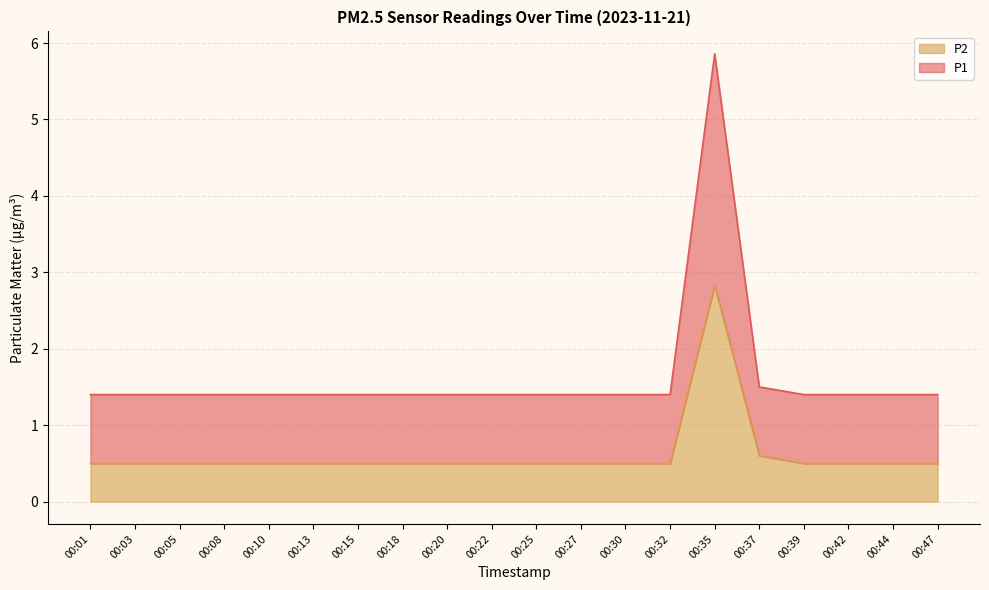

Reading right to left, what are all the values shown in this chart?

P1: 1.4	1.4	1.4	1.4	1.5	5.9	1.4	1.4	1.4	1.4	1.4	1.4	1.4	1.4	1.4	1.4	1.4	1.4	1.4	1.4
P2: 0.5	0.5	0.5	0.5	0.6	2.8	0.5	0.5	0.5	0.5	0.5	0.5	0.5	0.5	0.5	0.5	0.5	0.5	0.5	0.5